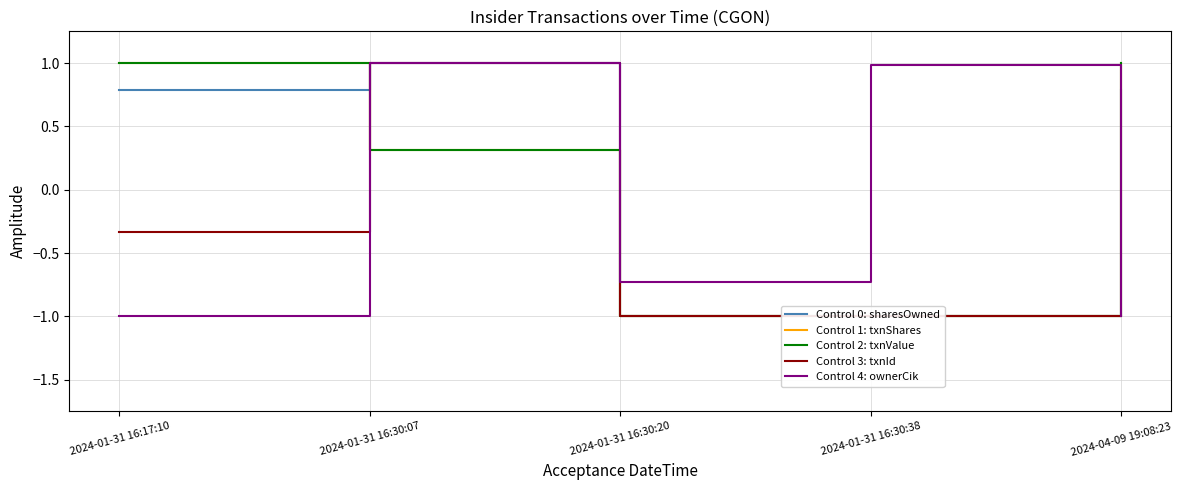

The value of Control 4: ownerCik at 2024-01-31 16:30:38 is 1.0. True or false?

True